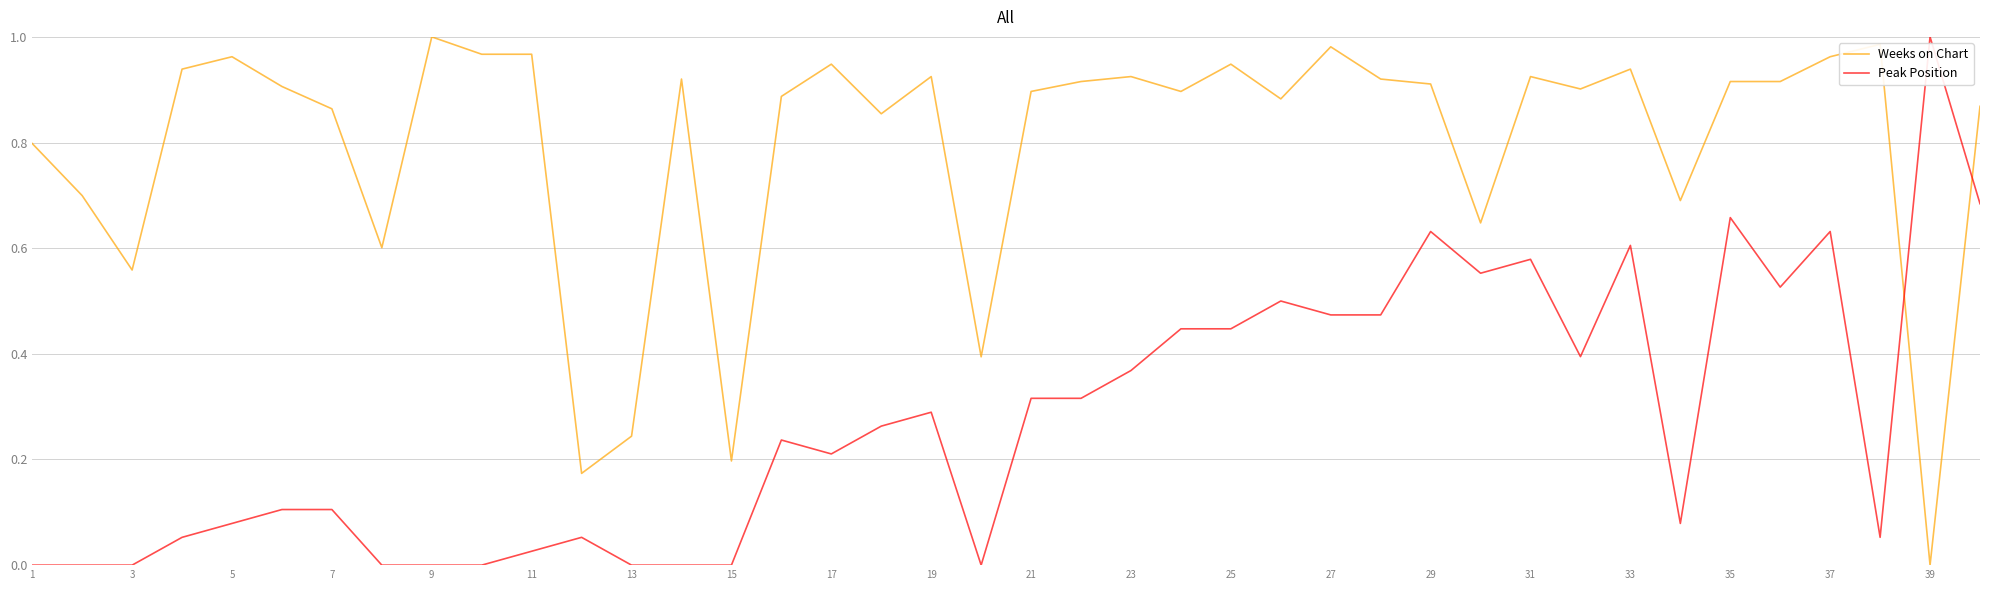

List the series in order of their overall mean, lowest first.

Peak Position, Weeks on Chart